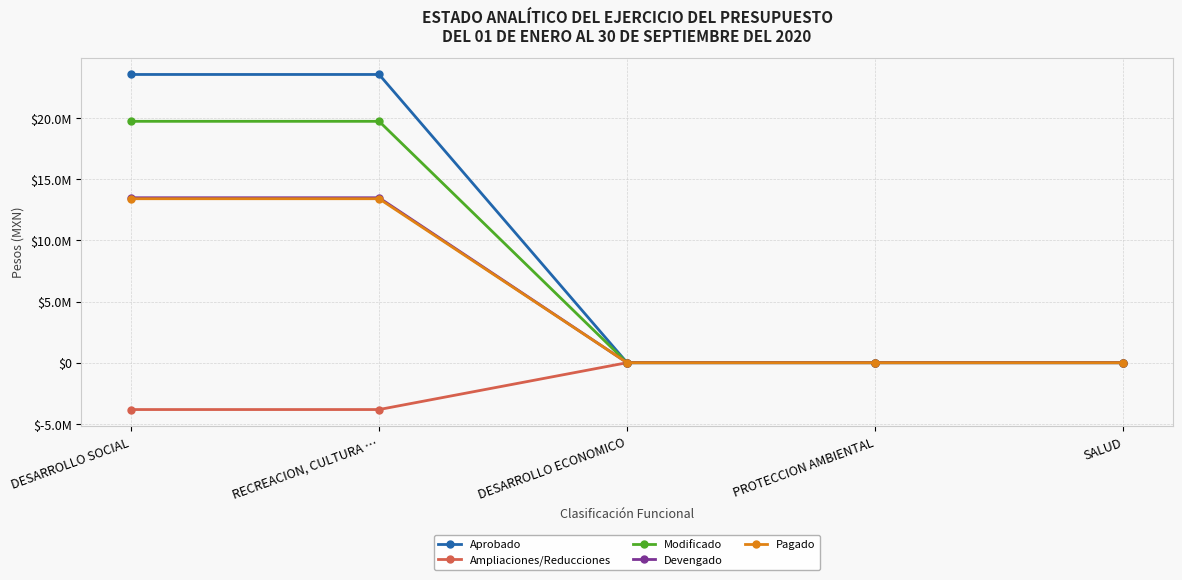

Is this an area chart (filled region under the line)?

No